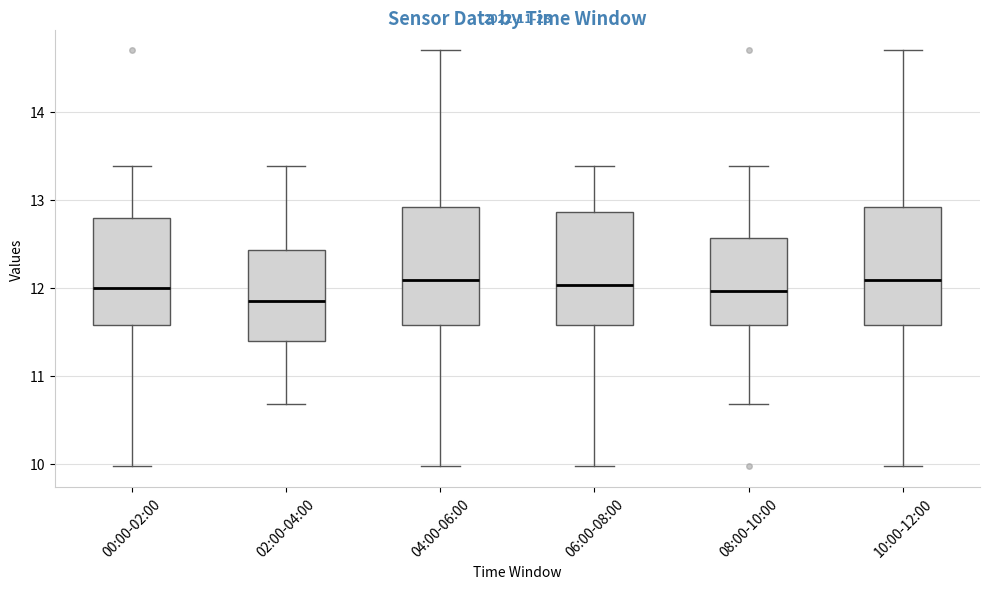

Reading left to right, read every box against the y-axis: the position of its median line, the range the box covers, and the ends of its whiskers. The values are not printed on the chart, so give them approximately, as read against the axis.

00:00-02:00: median 12.0, box 11.6 to 12.8, whiskers 10.0 to 13.4
02:00-04:00: median 11.9, box 11.4 to 12.4, whiskers 10.7 to 13.4
04:00-06:00: median 12.1, box 11.6 to 12.9, whiskers 10.0 to 14.7
06:00-08:00: median 12.0, box 11.6 to 12.9, whiskers 10.0 to 13.4
08:00-10:00: median 12.0, box 11.6 to 12.6, whiskers 10.7 to 13.4
10:00-12:00: median 12.1, box 11.6 to 12.9, whiskers 10.0 to 14.7